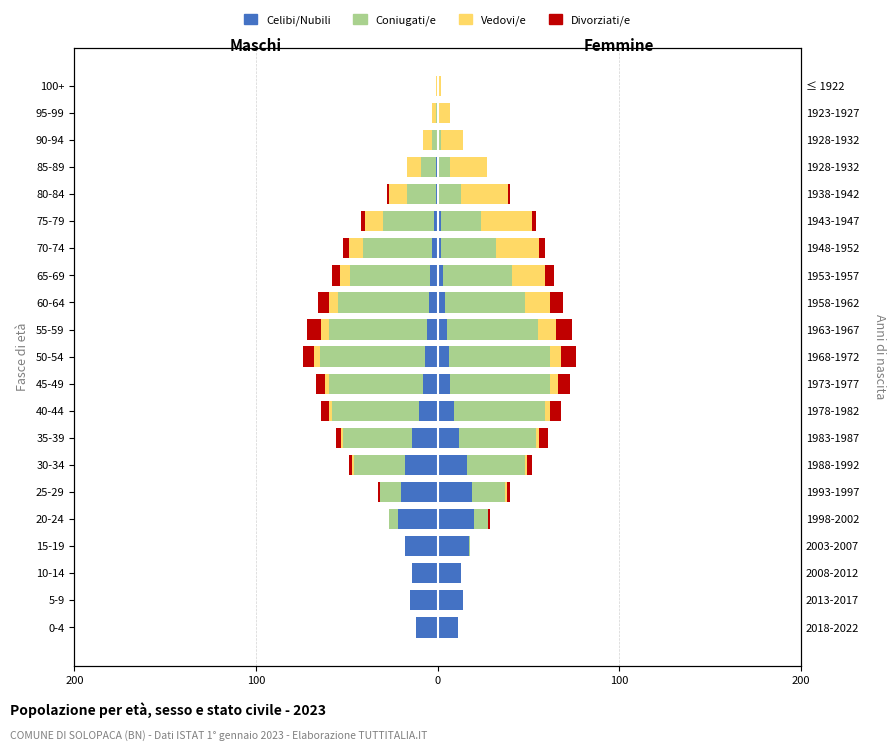

What is the lowest value of the Celibi/Nubili series?

-22